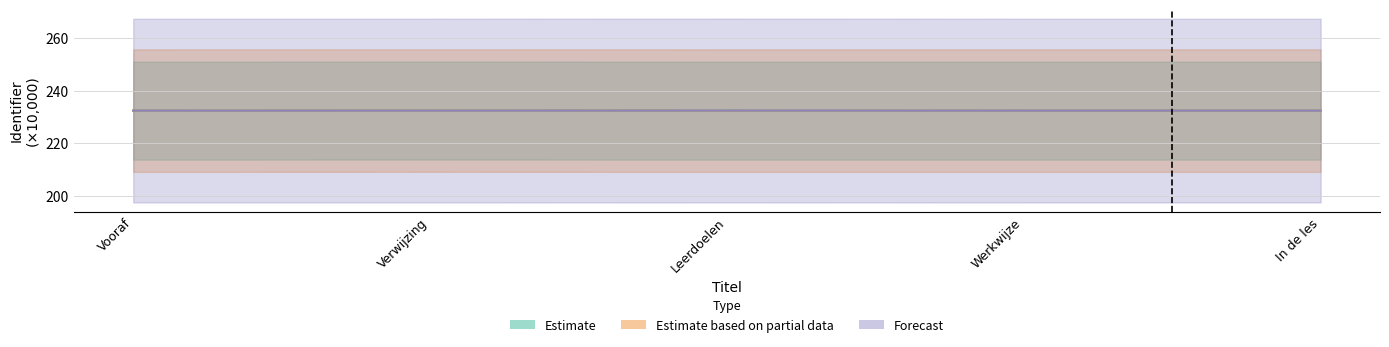

True or false: Forecast has a value of 148.0 at Werkwijze.

False